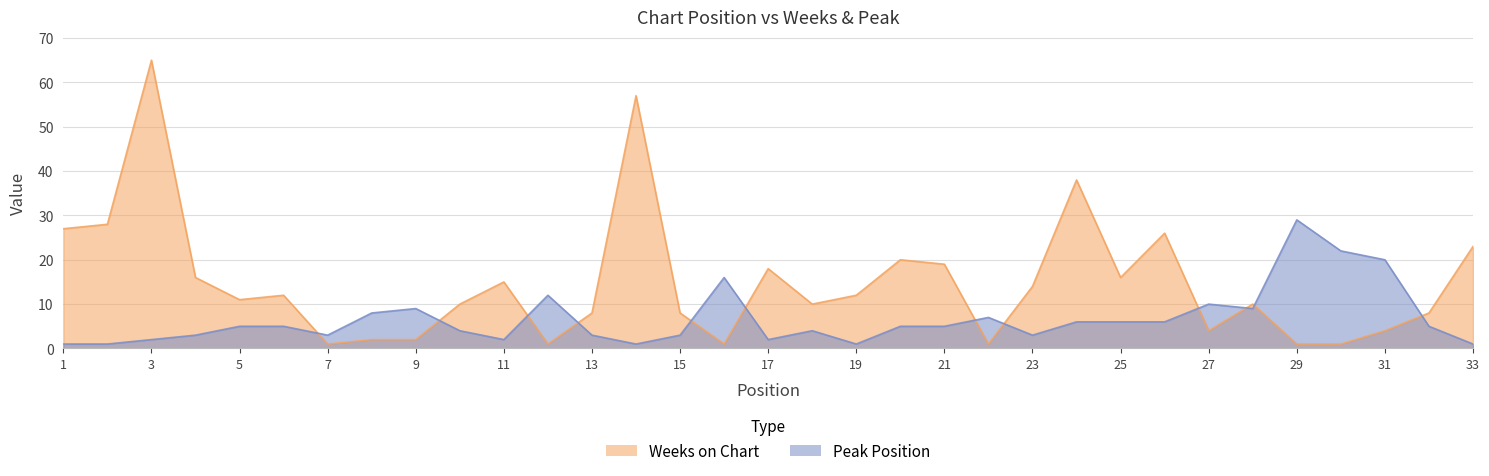

How many data points in Peak Position are less than 5?

15